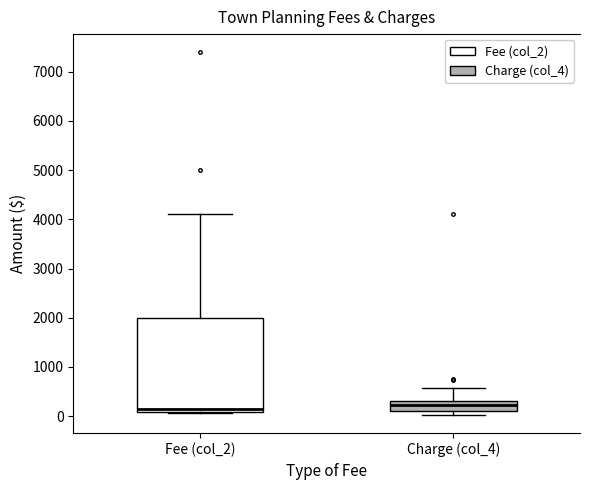

Which box is the tallest, from its lower edge to its upper edge?

Fee (col_2)